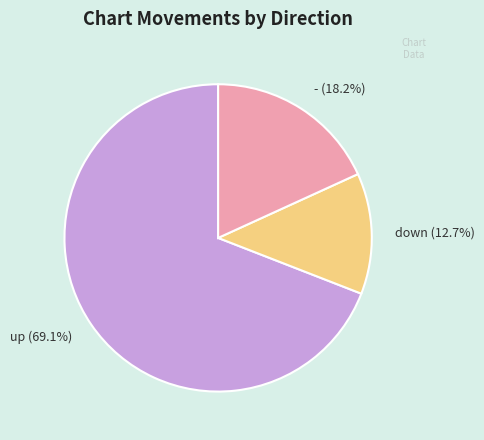

Rank the categories by value from highest to lowest.

up, -, down